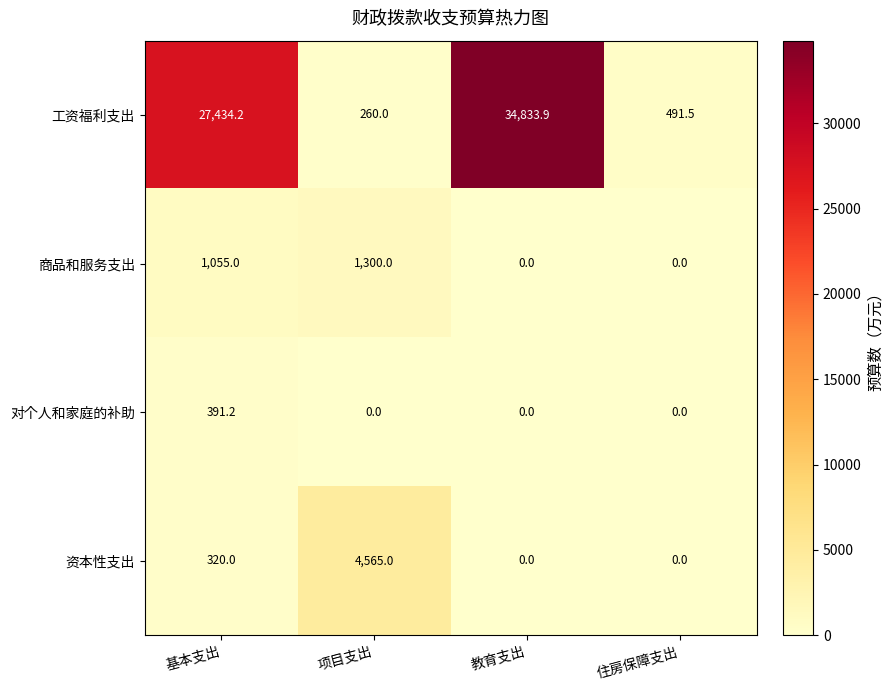

The 对个人和家庭的补助 series shows 215.2 at 住房保障支出. True or false?

False